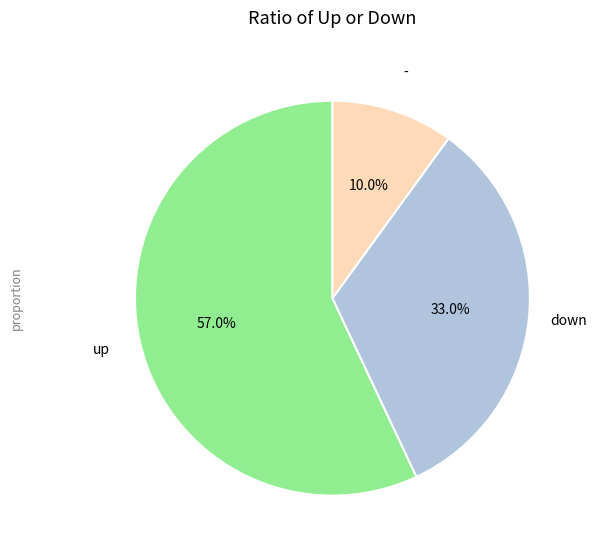

Does any single category account for the majority?

Yes